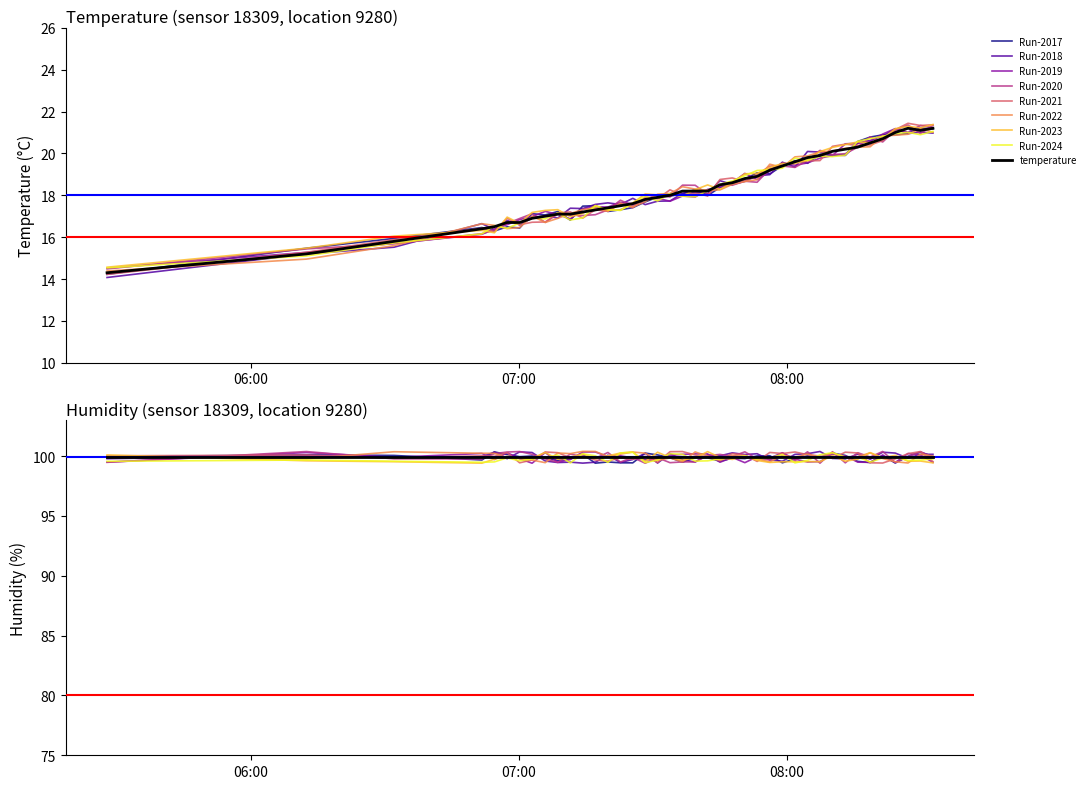

Does the chart have visible grid lines?

No